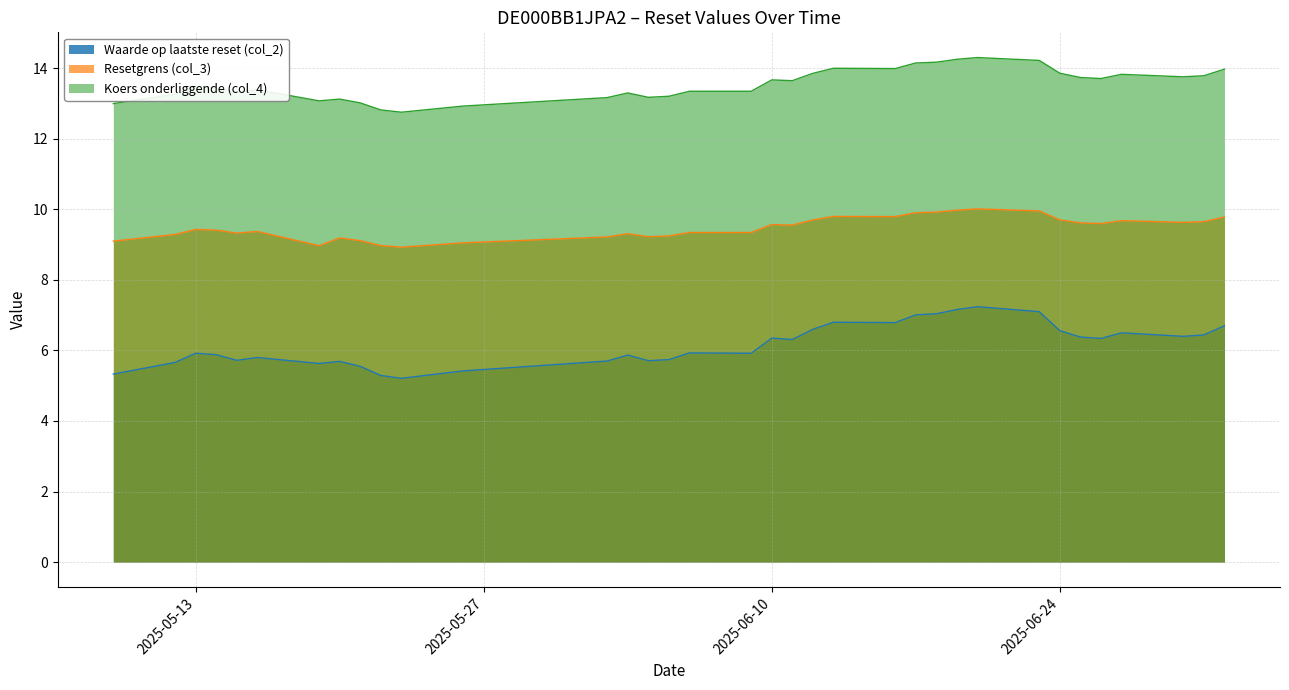

True or false: Koers onderliggende (col_4) and Resetgrens (col_3) intersect in this chart.

False